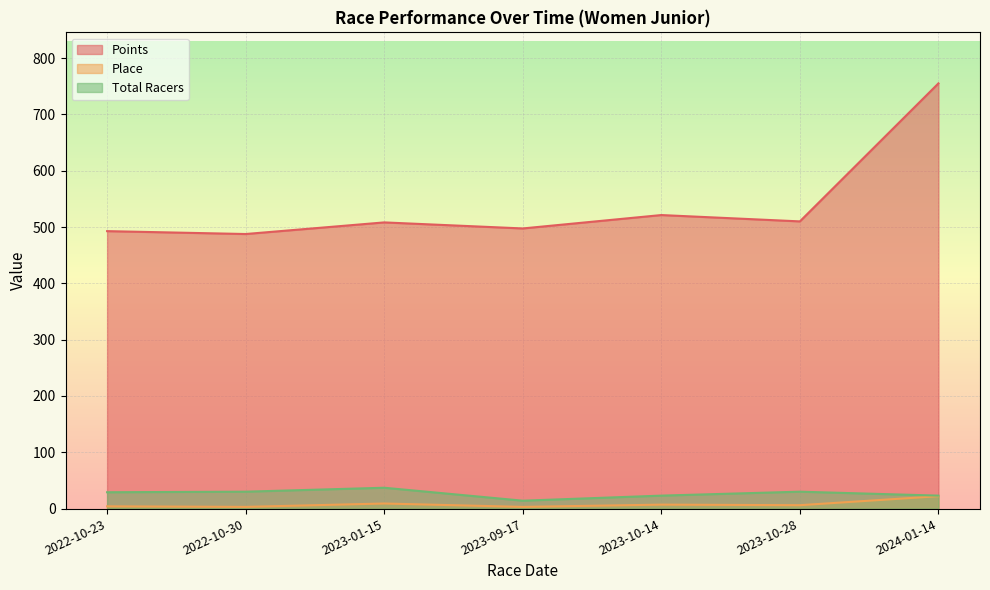

The value of Place at 2023-10-14 is 10.7. True or false?

False